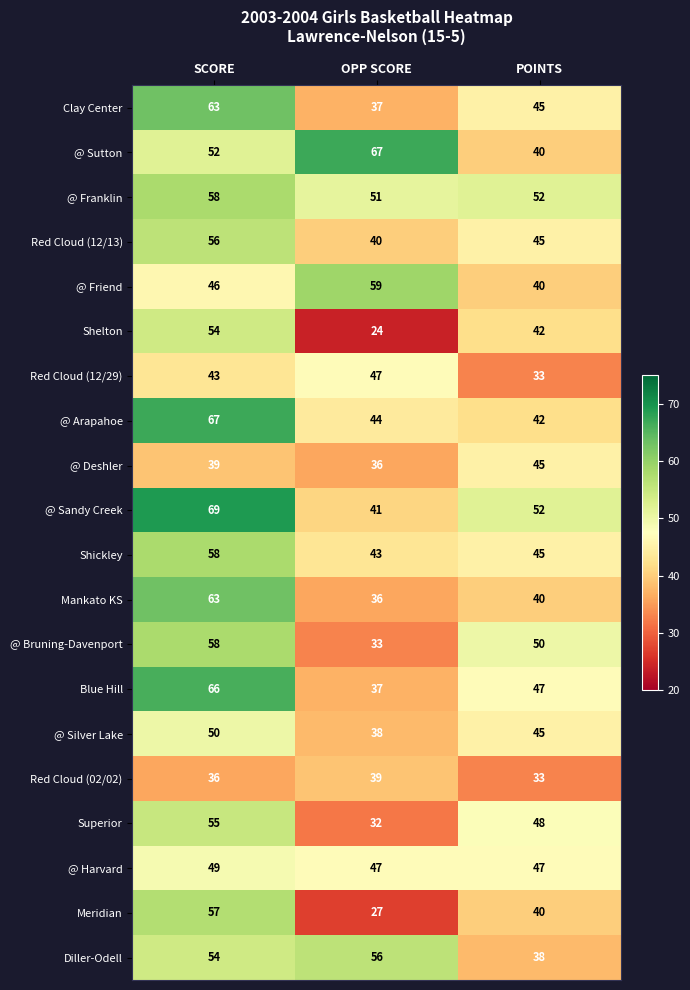

At how many categories does at least one series exceed 48?

3